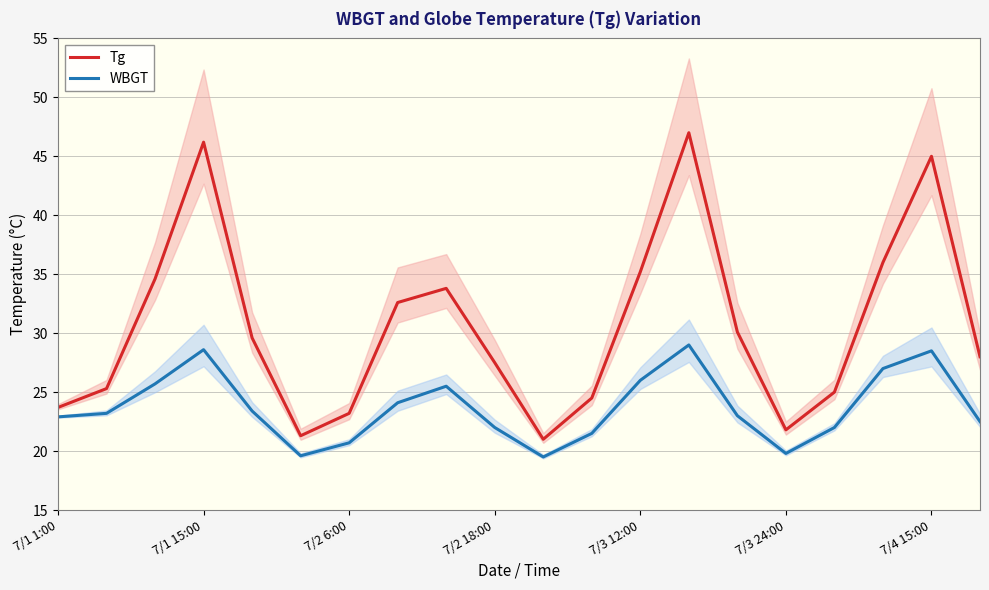

At which category is the sum across all series the highest?

13